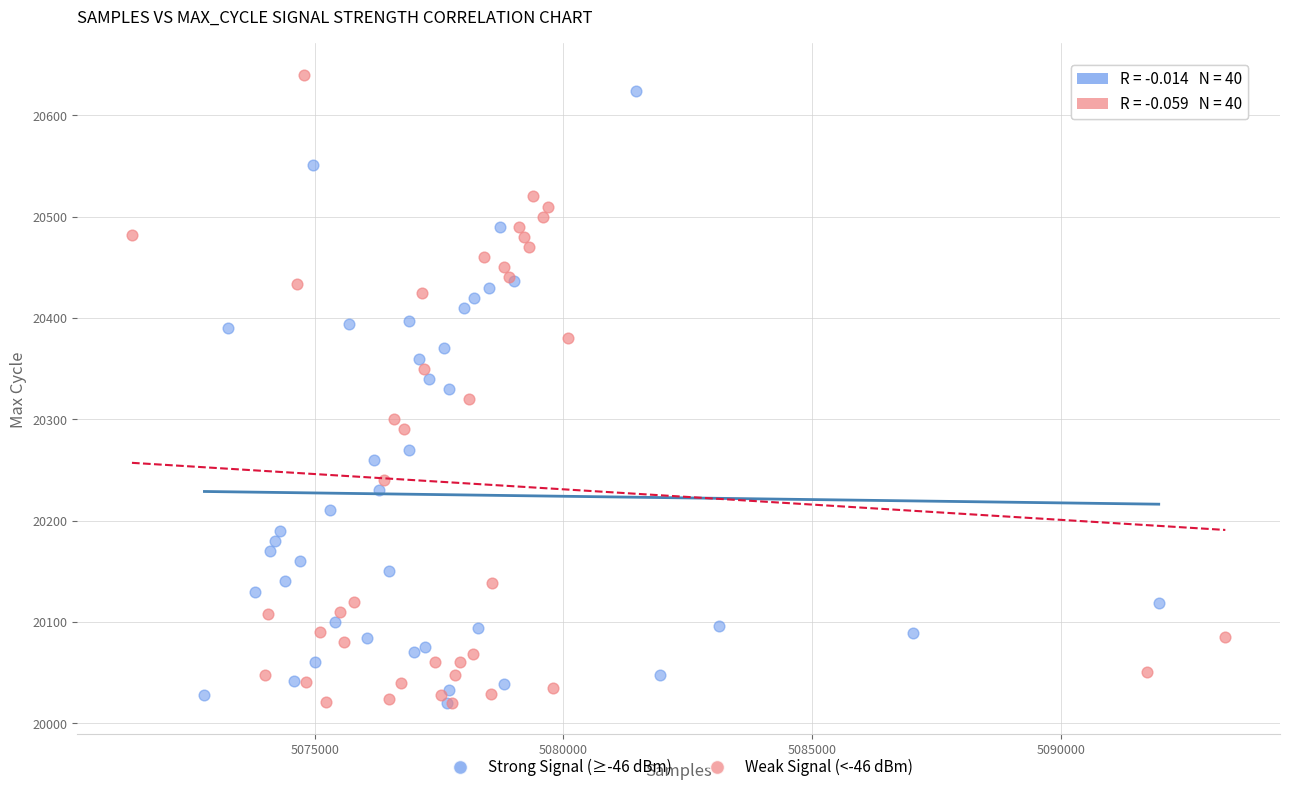

What are all the series names shown in the legend?

Strong Signal (≥-46 dBm), Weak Signal (<-46 dBm)